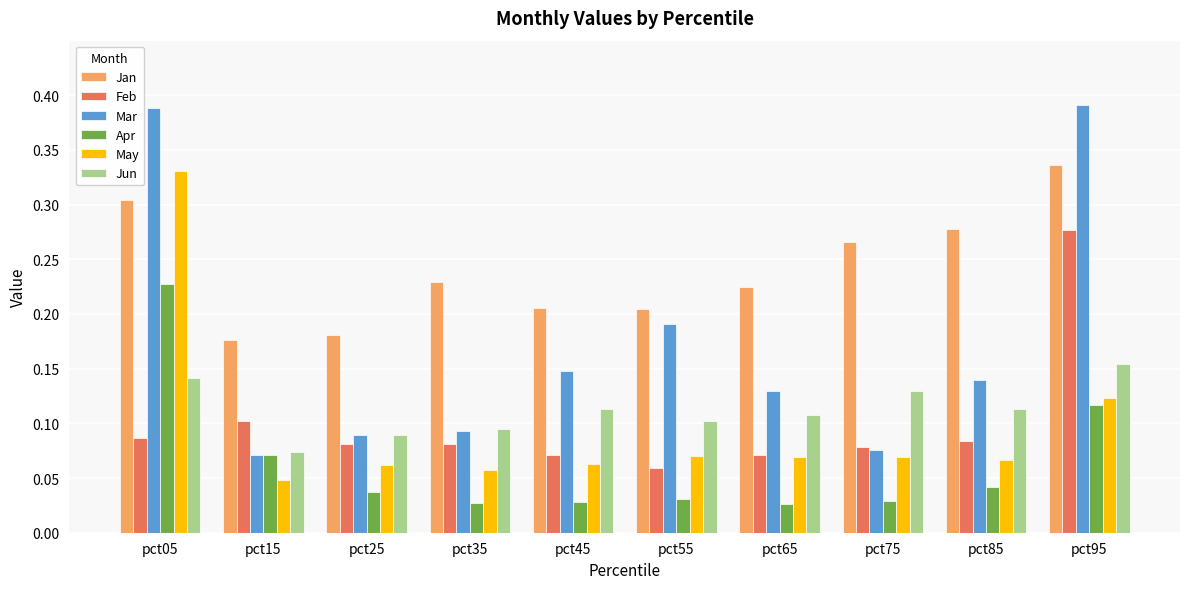

Which category has the highest value in the May series?

pct05